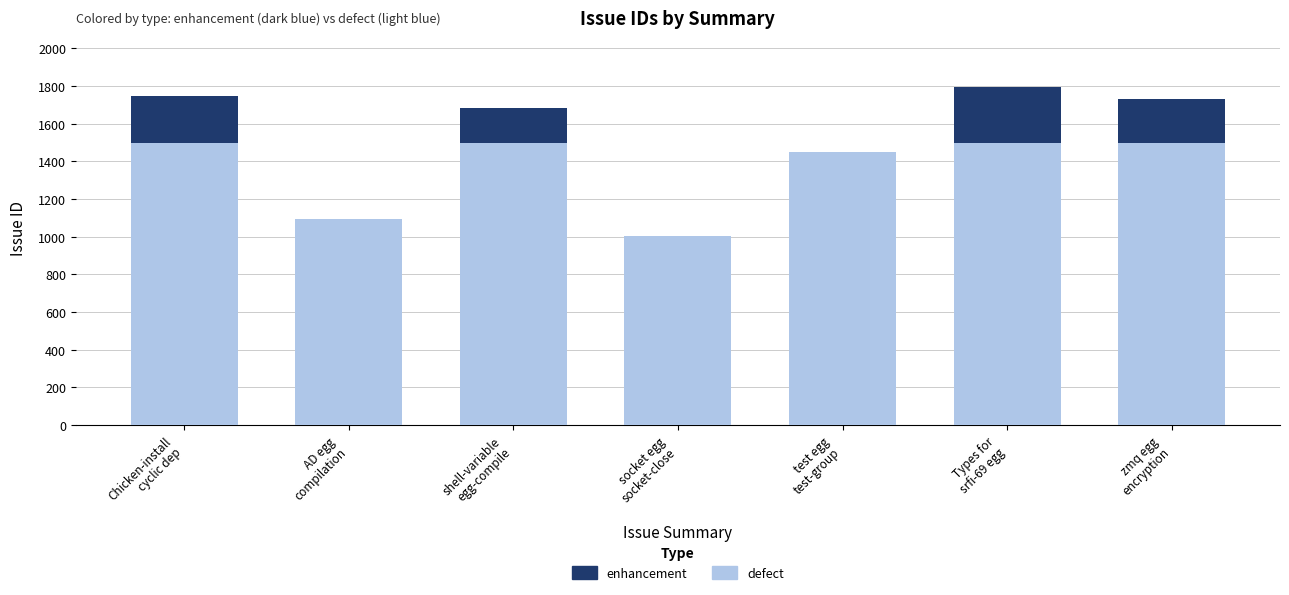

What is the sum of all defect values?

9554